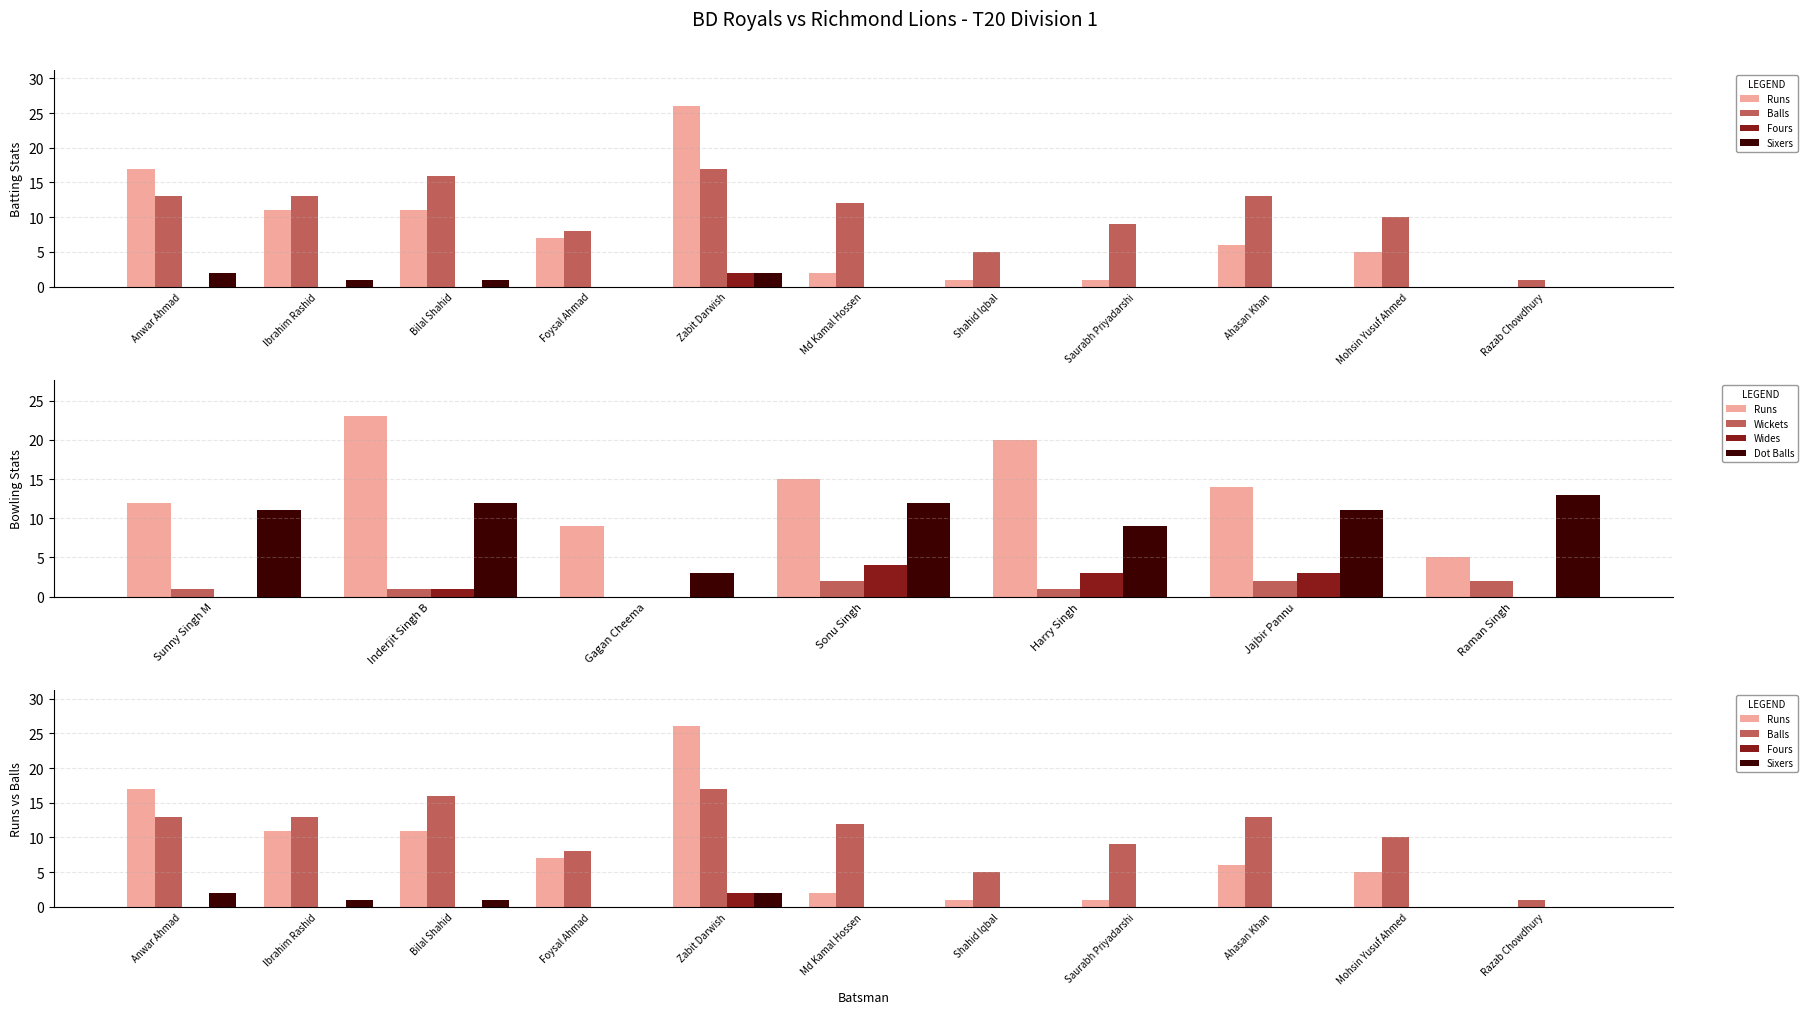

Where does the Runs series first go above 6?

Anwar Ahmad